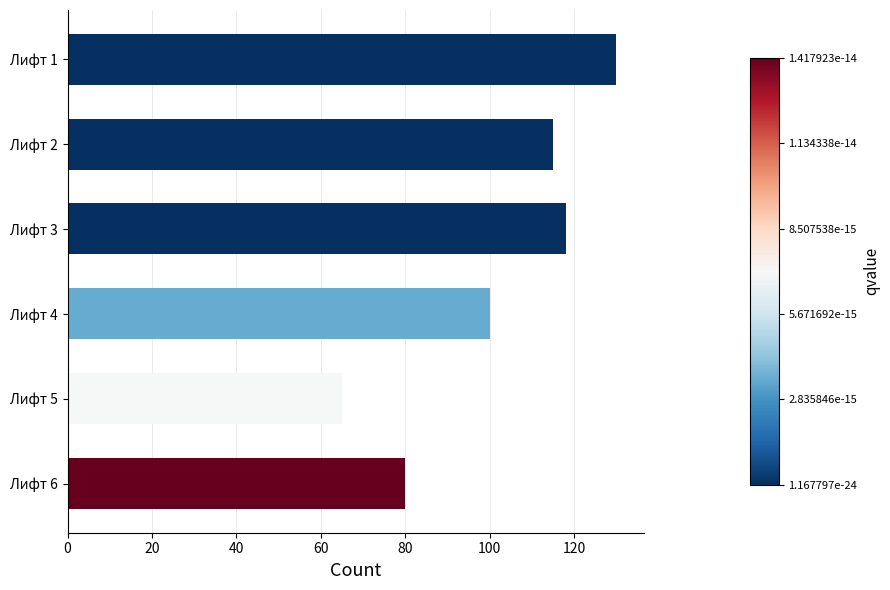

How many values are below 115?

3